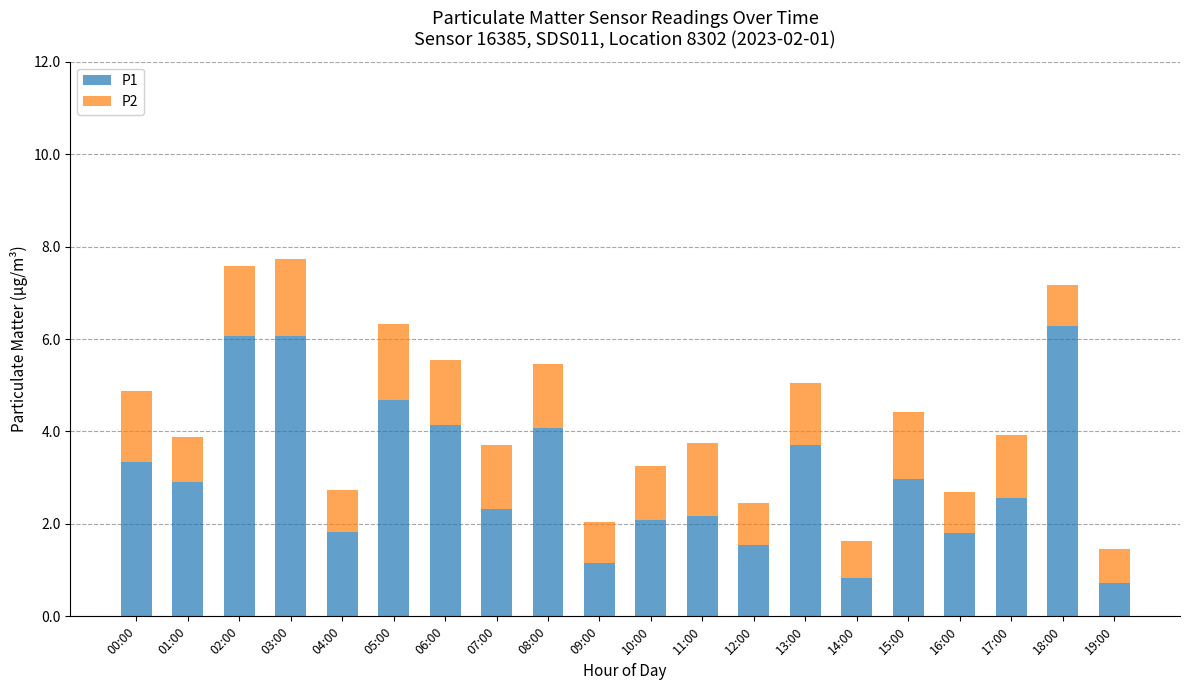

Does the chart contain stacked bars?

Yes